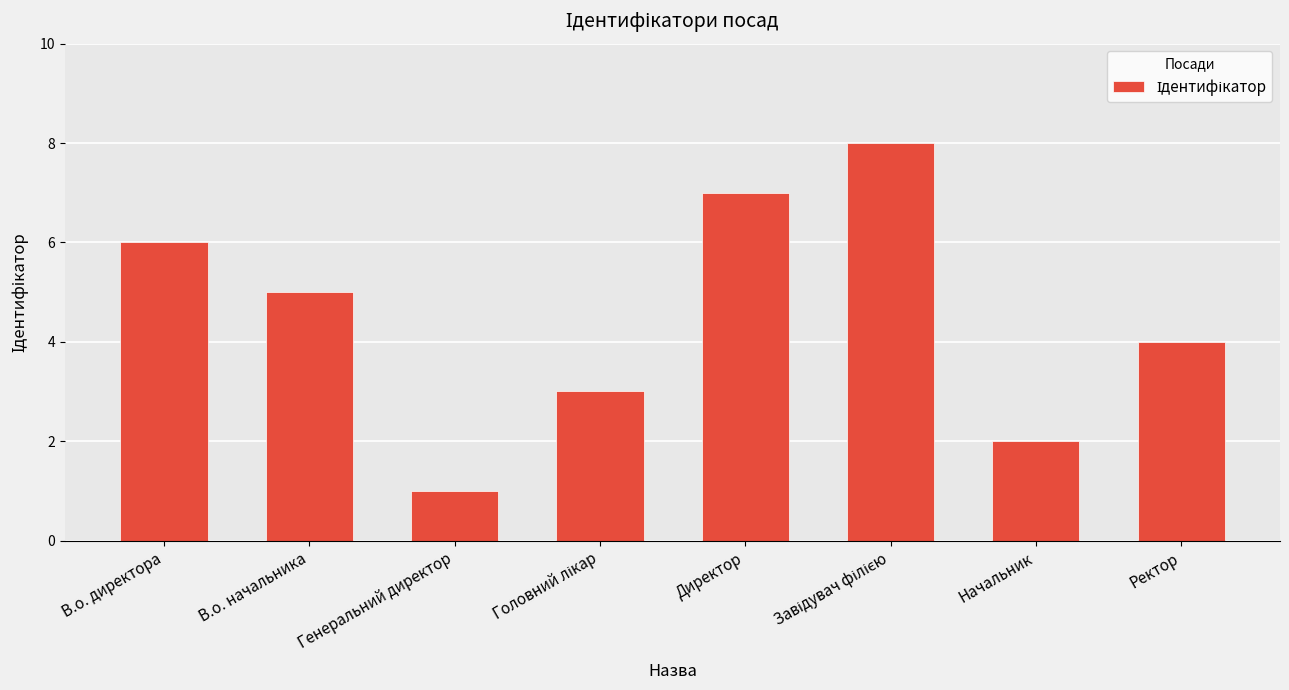

How many values are between 3 and 7?

5